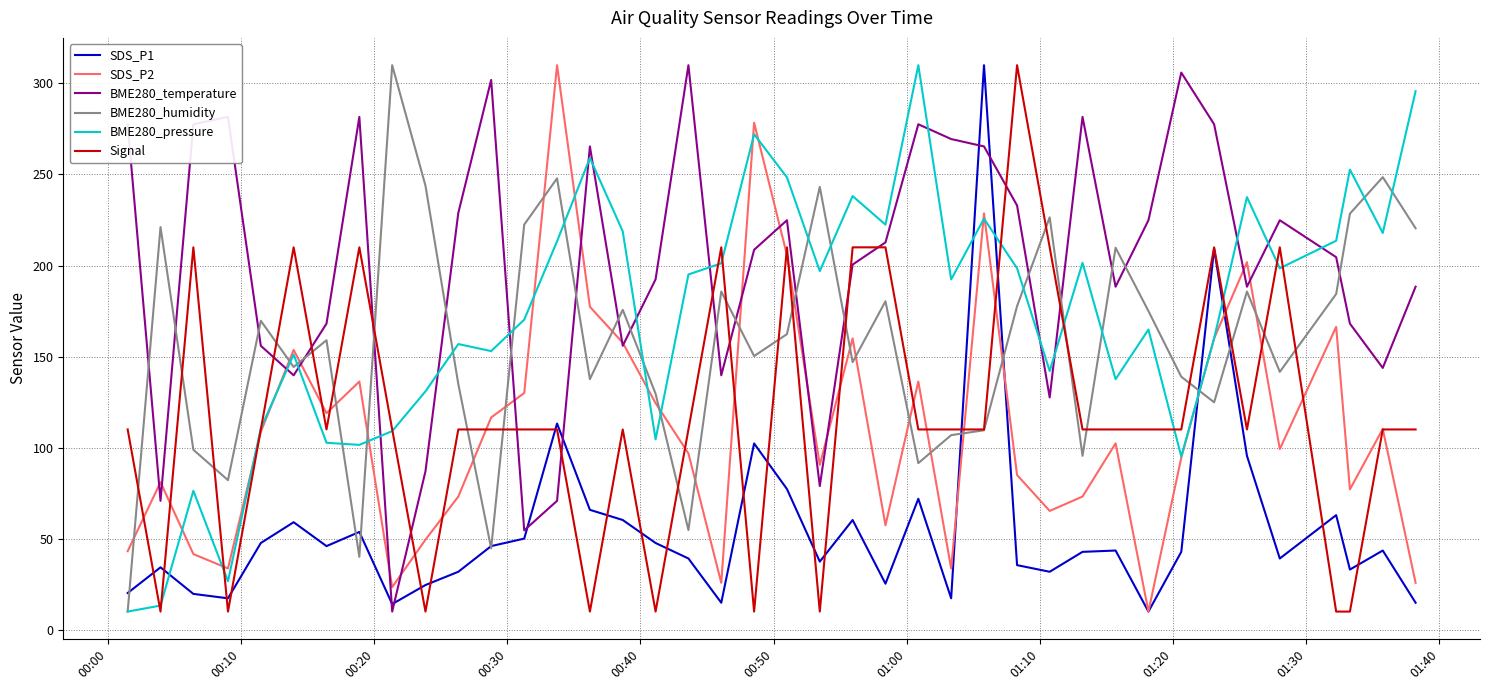

What is the greatest value displayed?

310.0